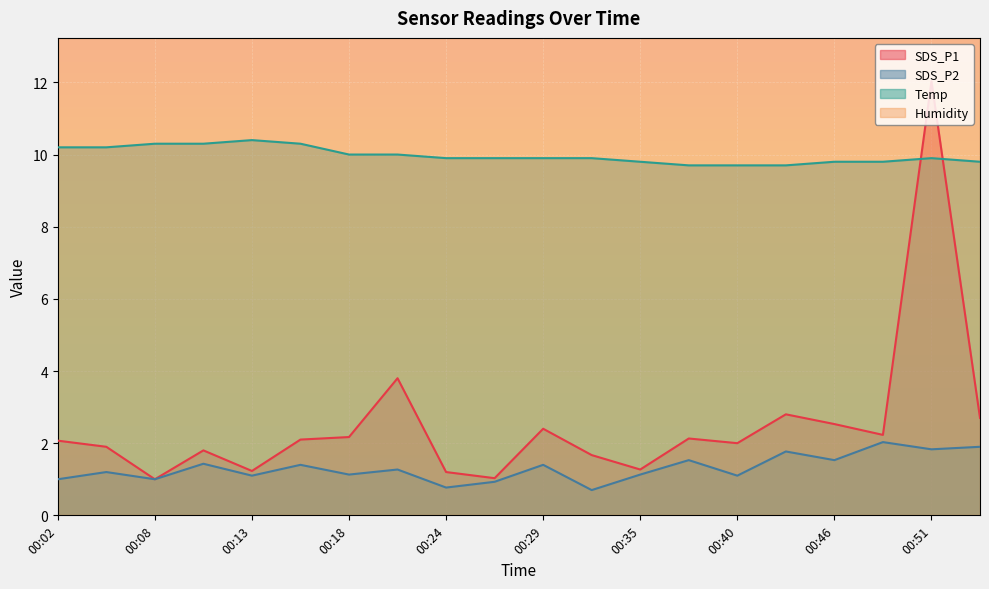

What is the smallest value displayed?

0.7